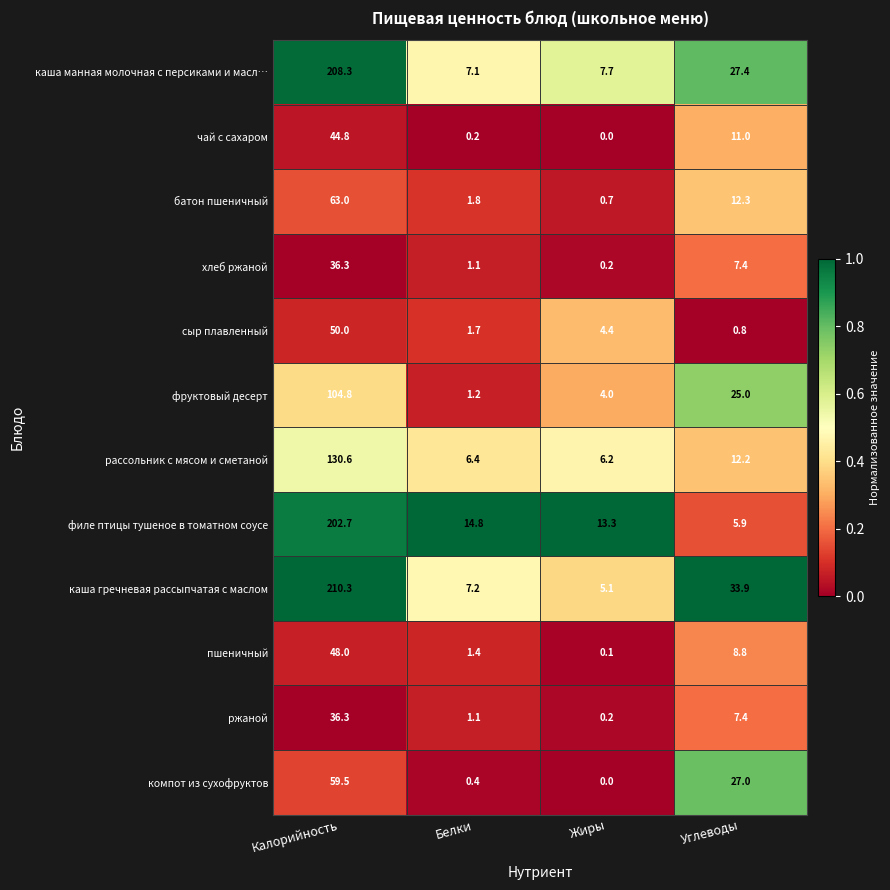

At which category does the chart reach its peak across all series?

Калорийность